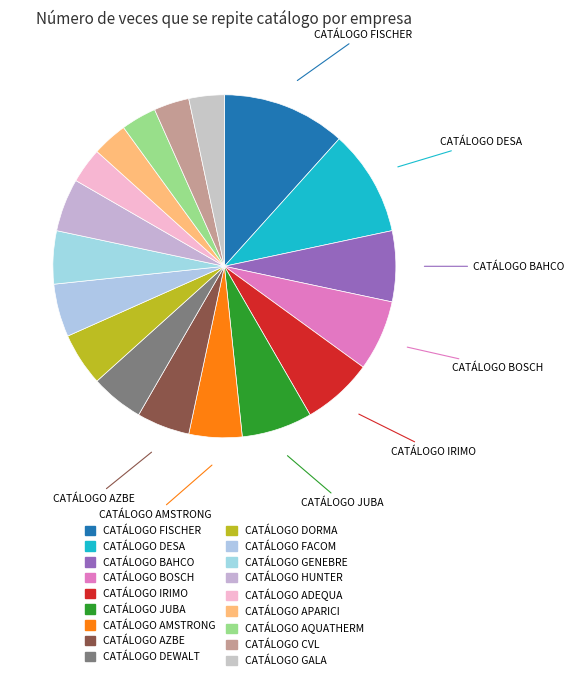

Does any single category account for the majority?

No